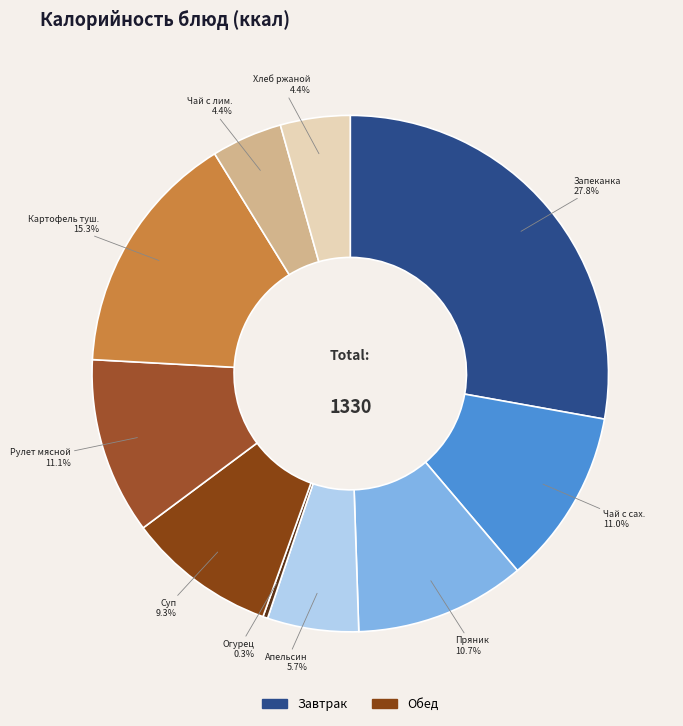

Which slice is the smallest?

Огурец свежий